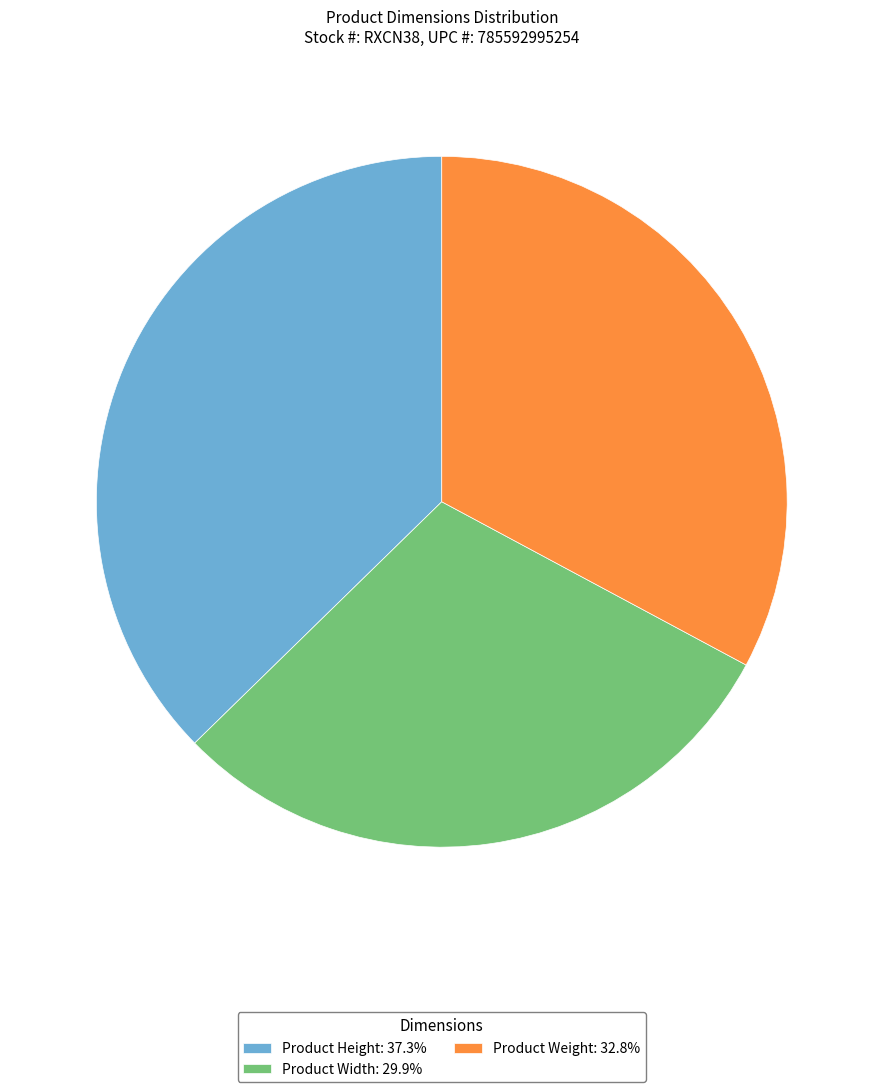

Is Product Width the majority of the pie?

No